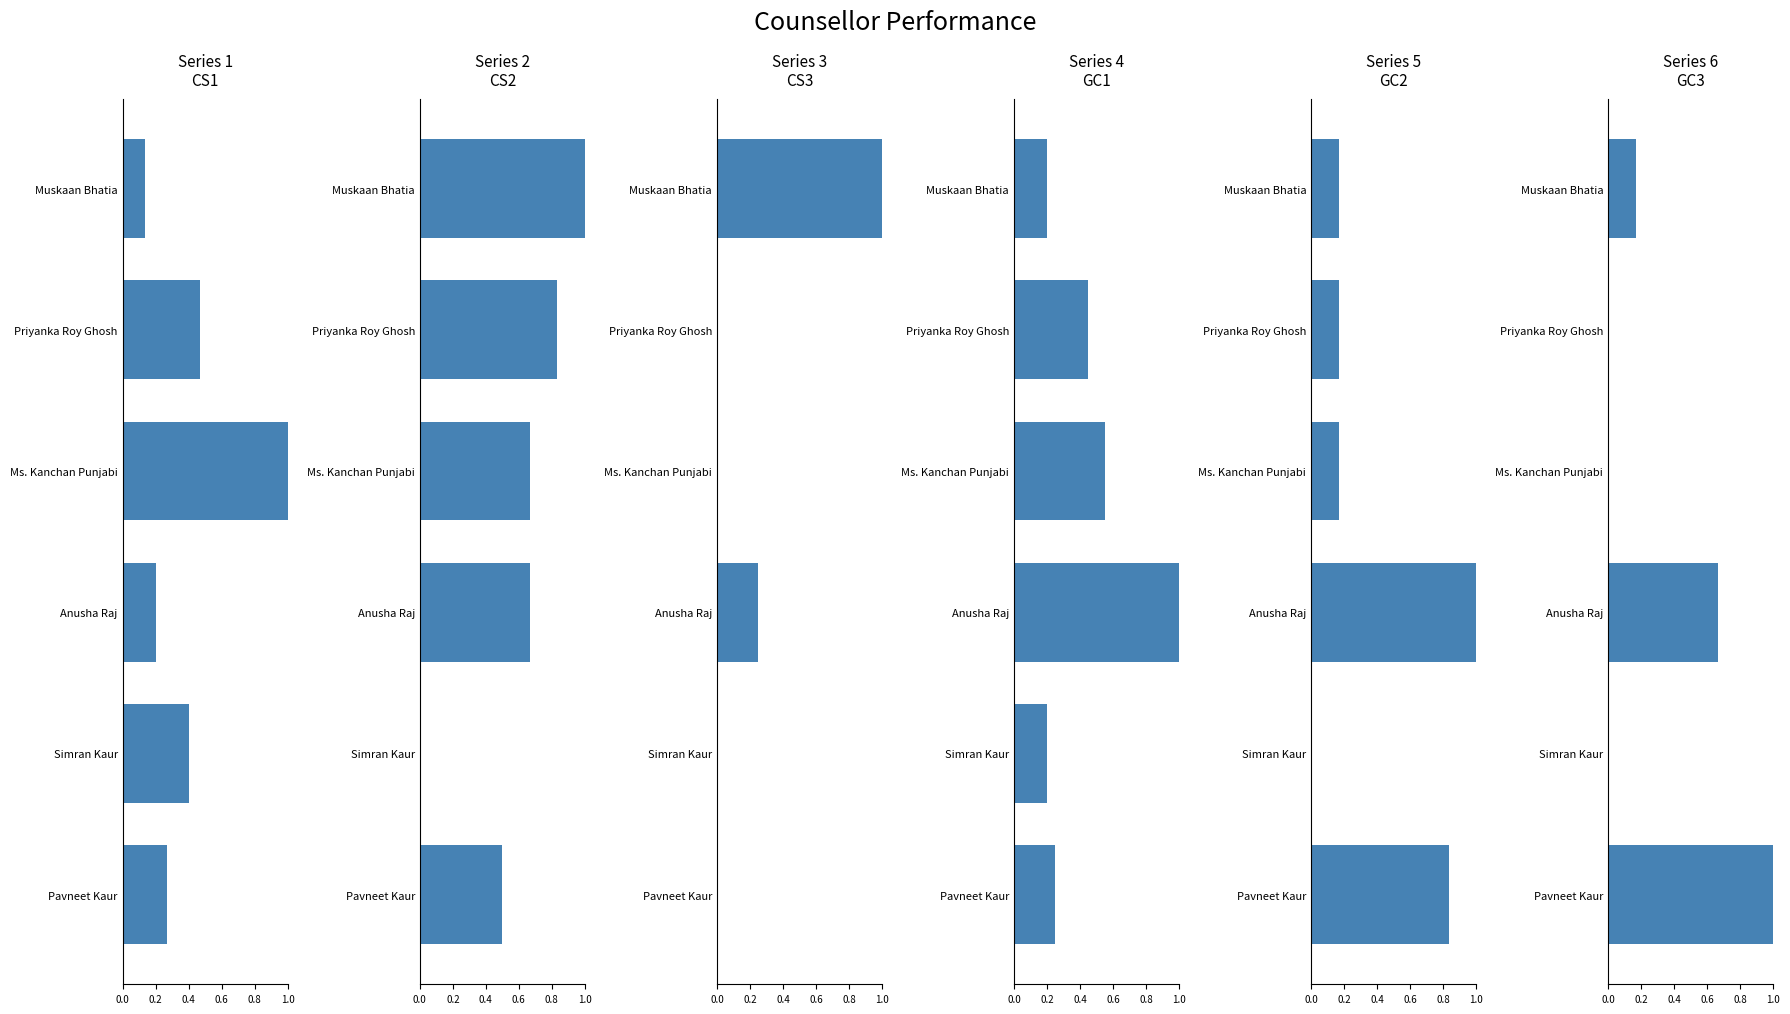

Rank the series at Simran Kaur from highest to lowest value.

CS1, GC1, CS2, CS3, GC2, GC3